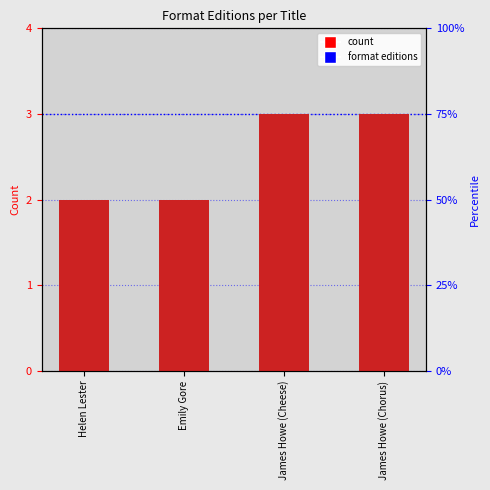

Does the chart contain stacked bars?

No